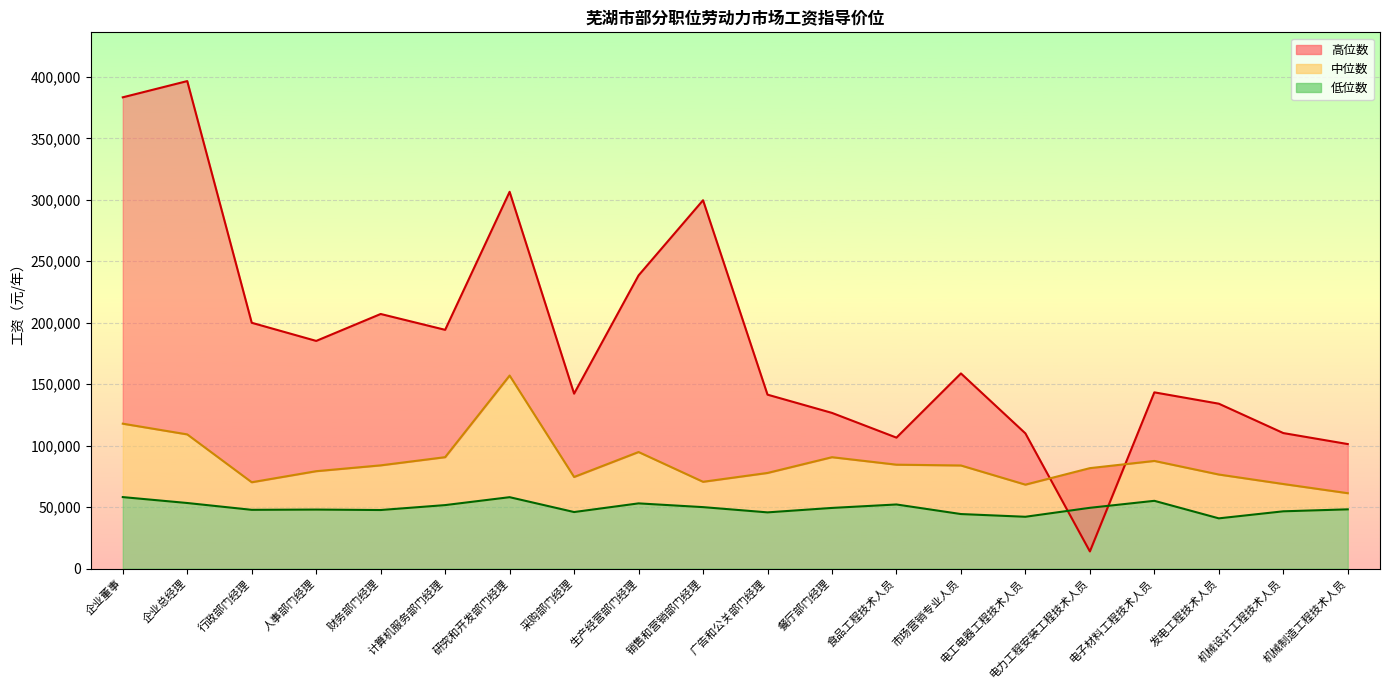

Rank the series at 食品工程技术人员 from lowest to highest value.

低位数, 中位数, 高位数